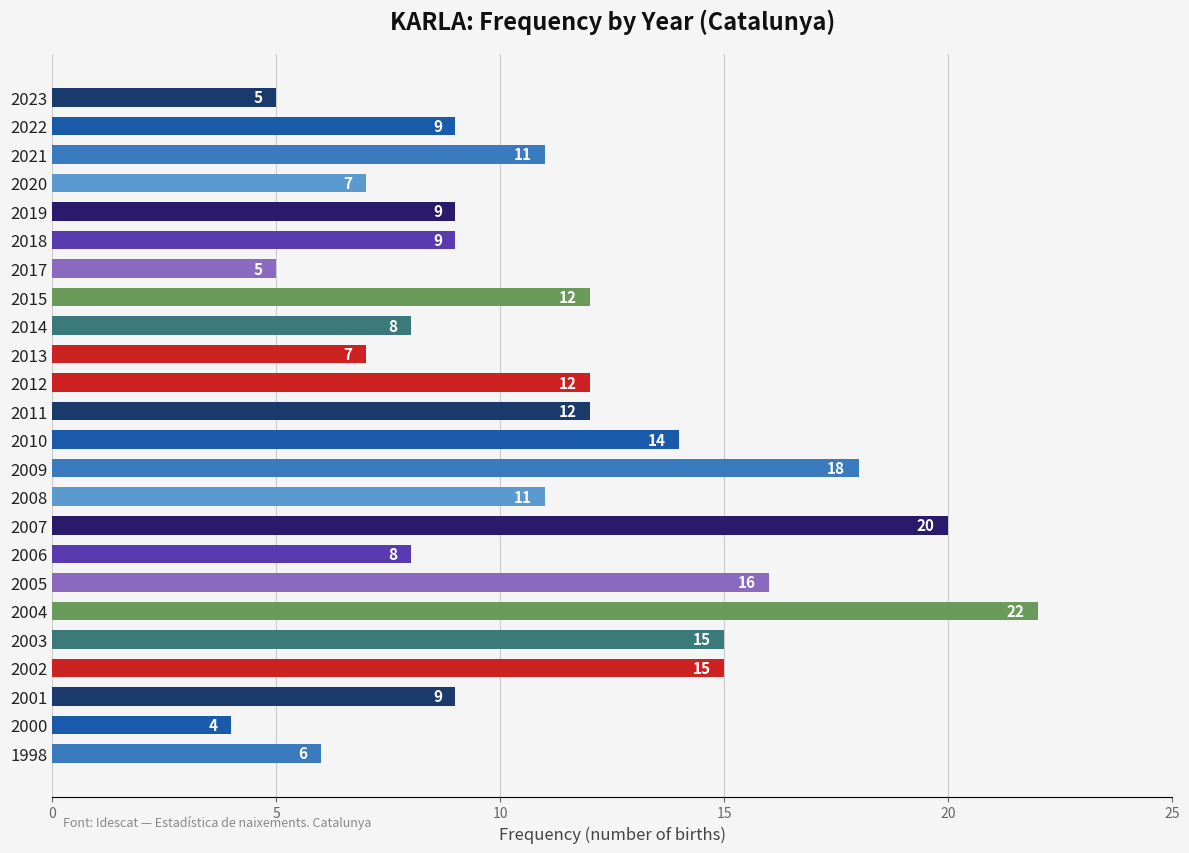

Reading bottom to top, extract all data points from this chart.

6	4	9	15	15	22	16	8	20	11	18	14	12	12	7	8	12	5	9	9	7	11	9	5